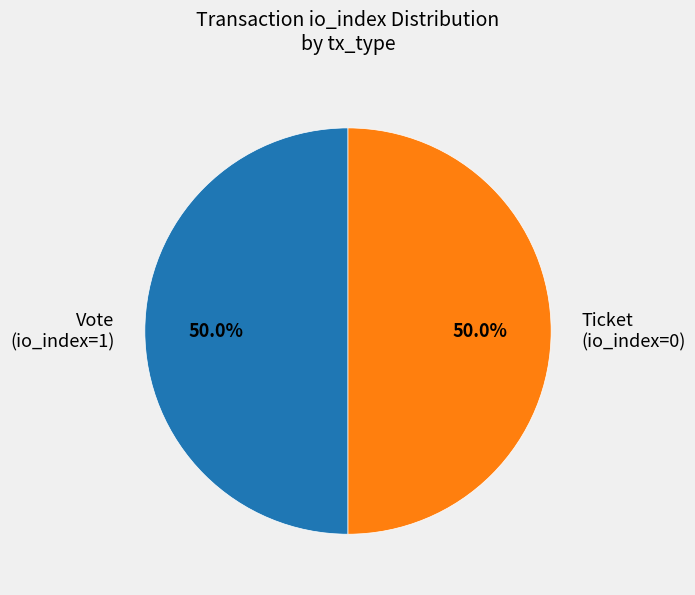

Count the number of slices in the pie.

2